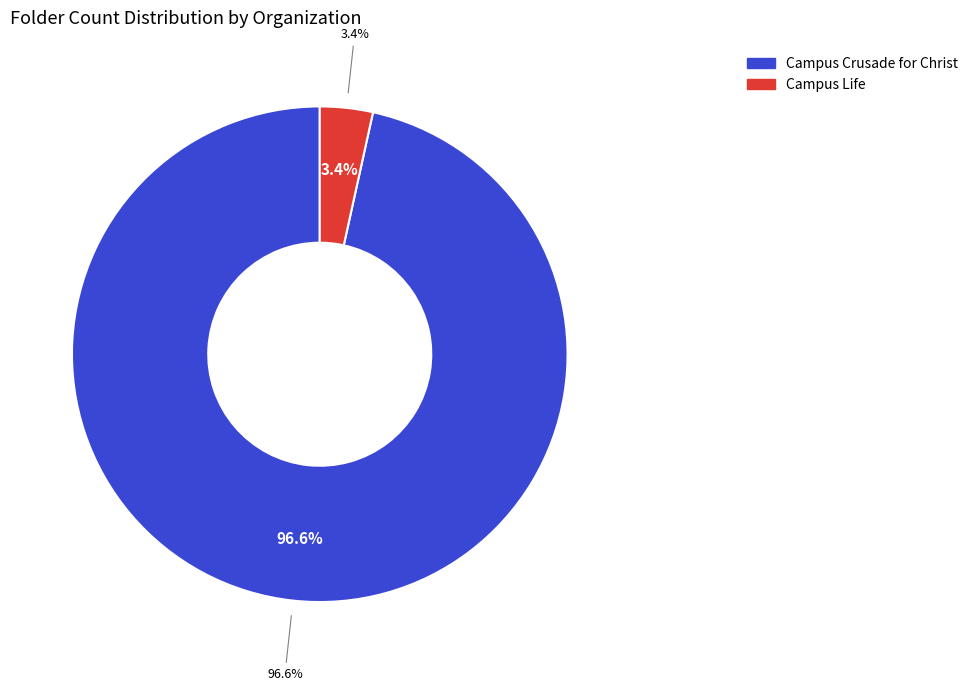

How many slices are in this pie chart?

2